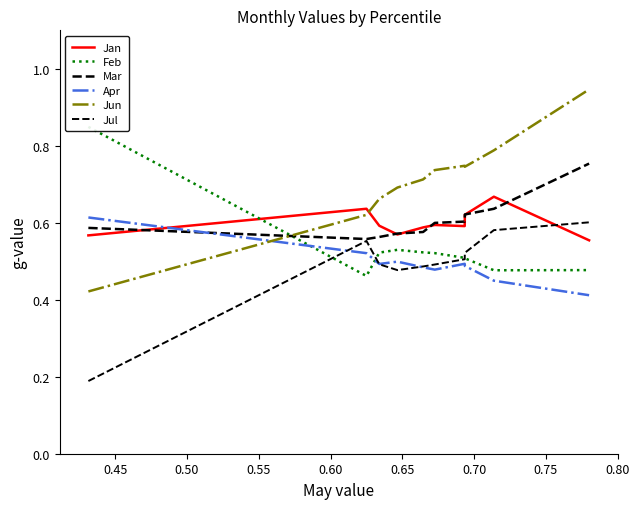

What is the sum of the Feb values at 0.60 and 0.75?

1.0